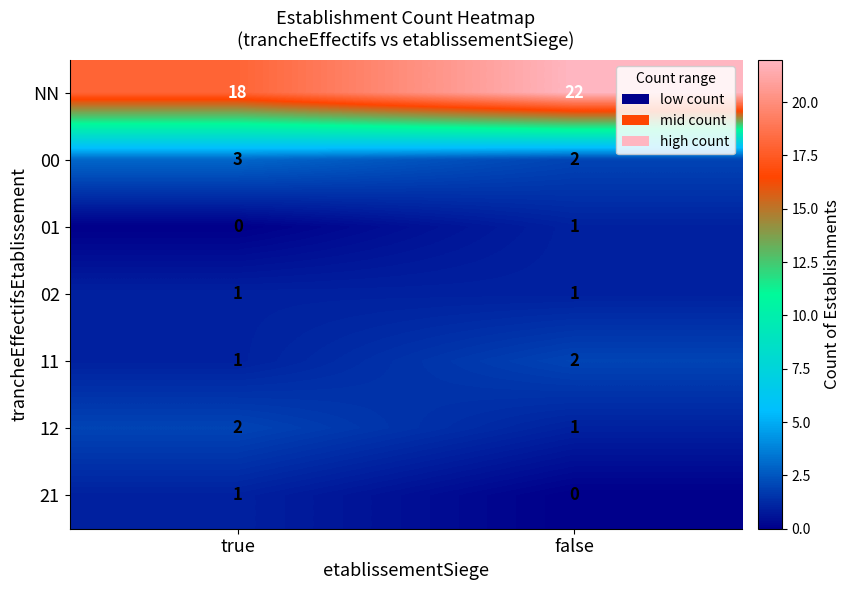

What is the maximum value for NN?

22